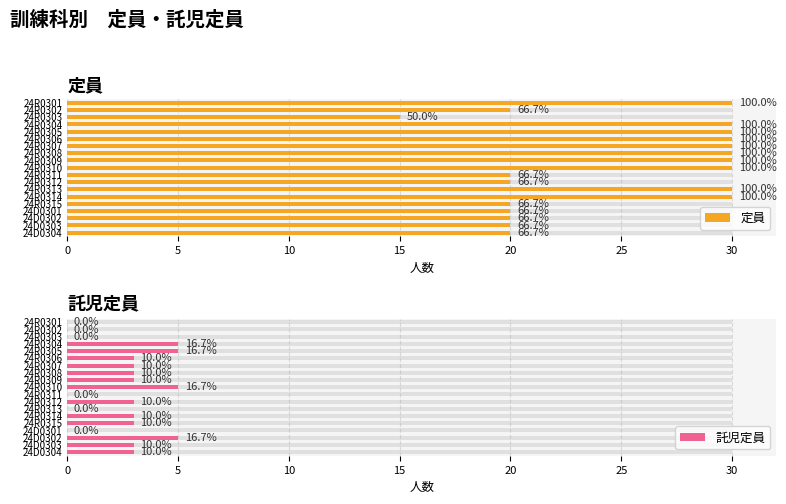

True or false: 託児定員 has a value of 4 at 24R0315.

False